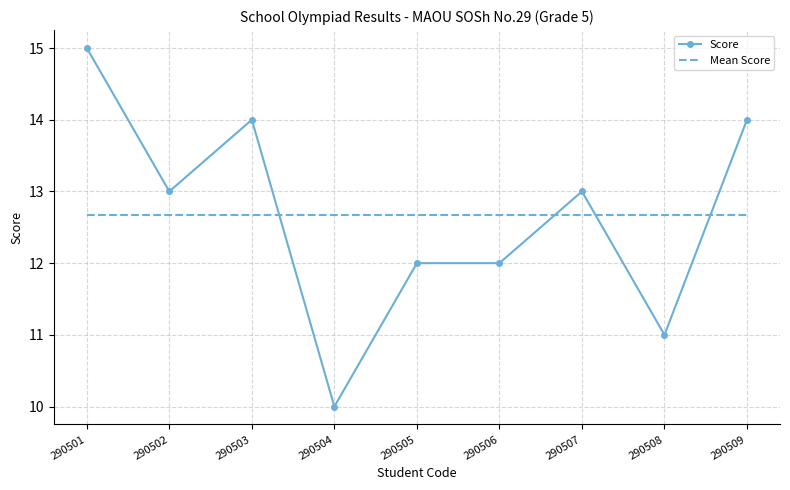

What is the sum of the Mean Score values at 290507 and 290509?

25.3